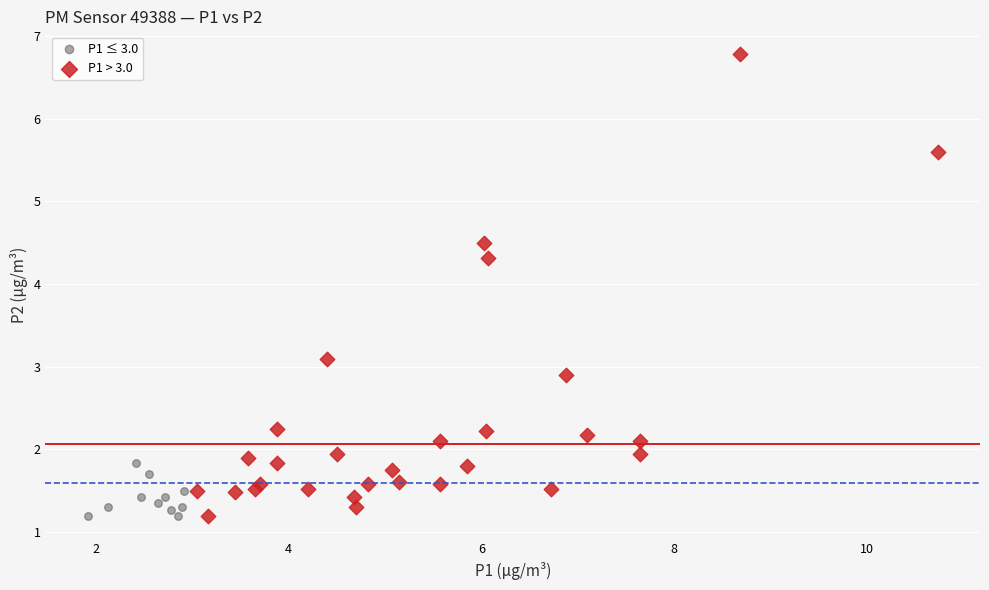

Which series contains the highest Y value?

P1 > 3.0